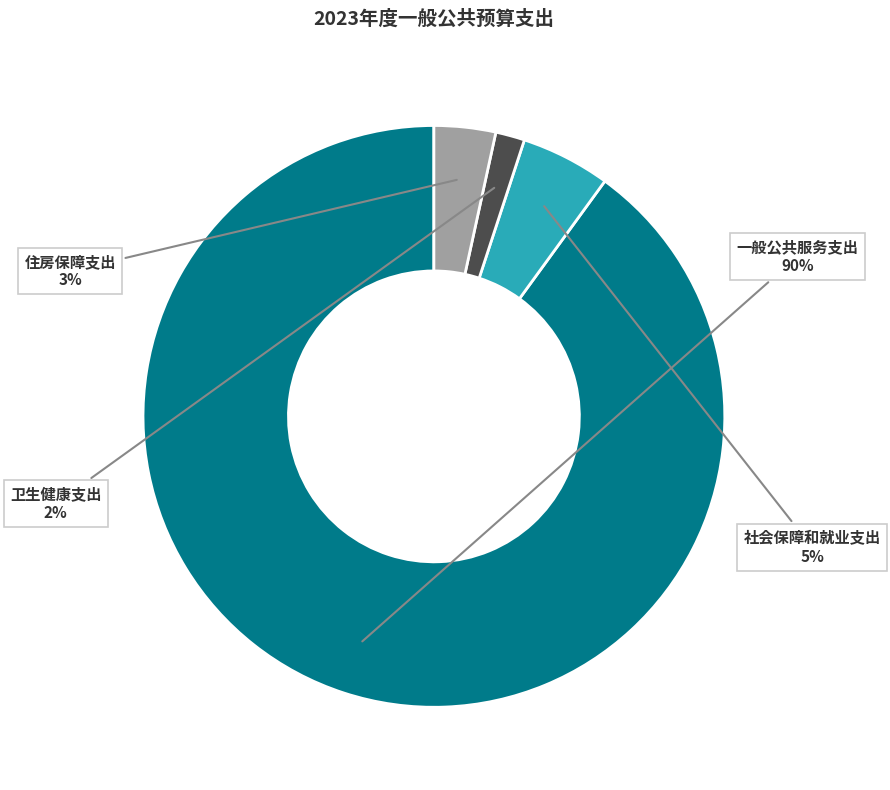

To the nearest percent, what is the average slice percentage?

25%